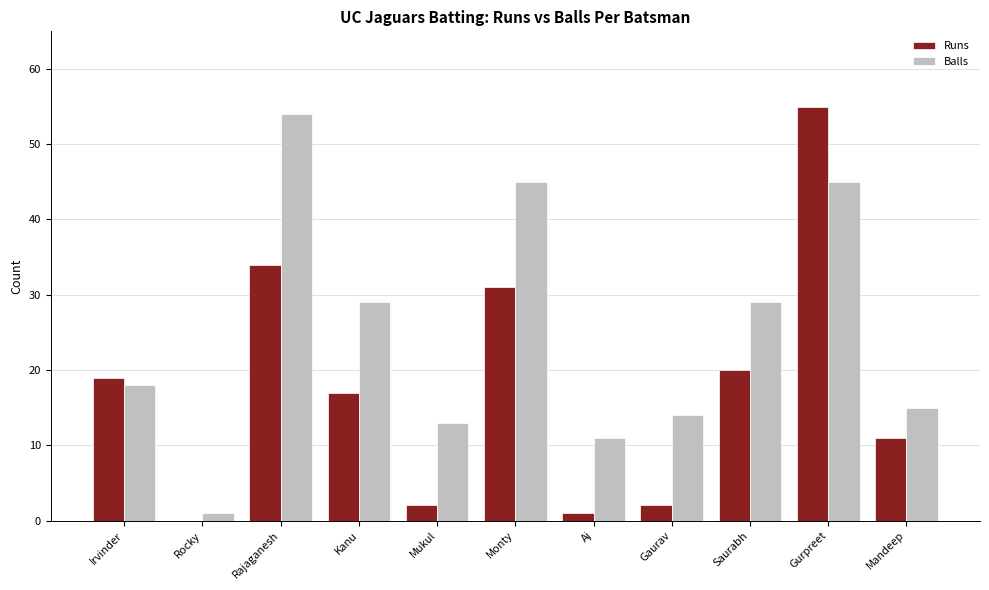

Is the value of Balls at Aj greater than the value of Runs at Kanu?

No